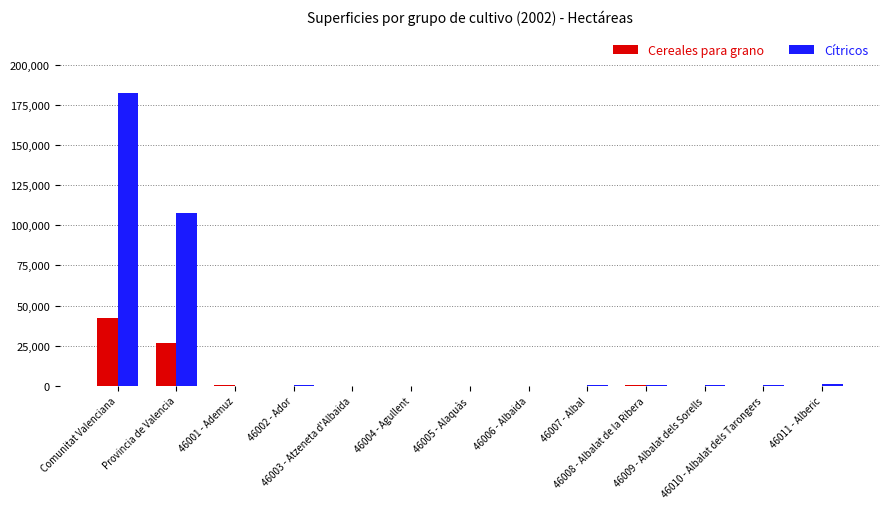

Where is Cereales para grano nearest to the value 21031?

Provincia de Valencia